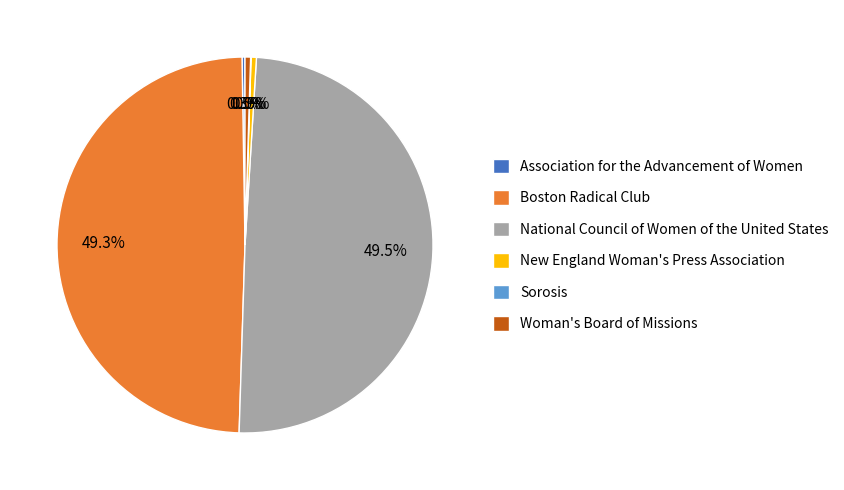

What is the ratio of the value at National Council of Women of the United States to the value at Woman's Board of Missions?

103.7